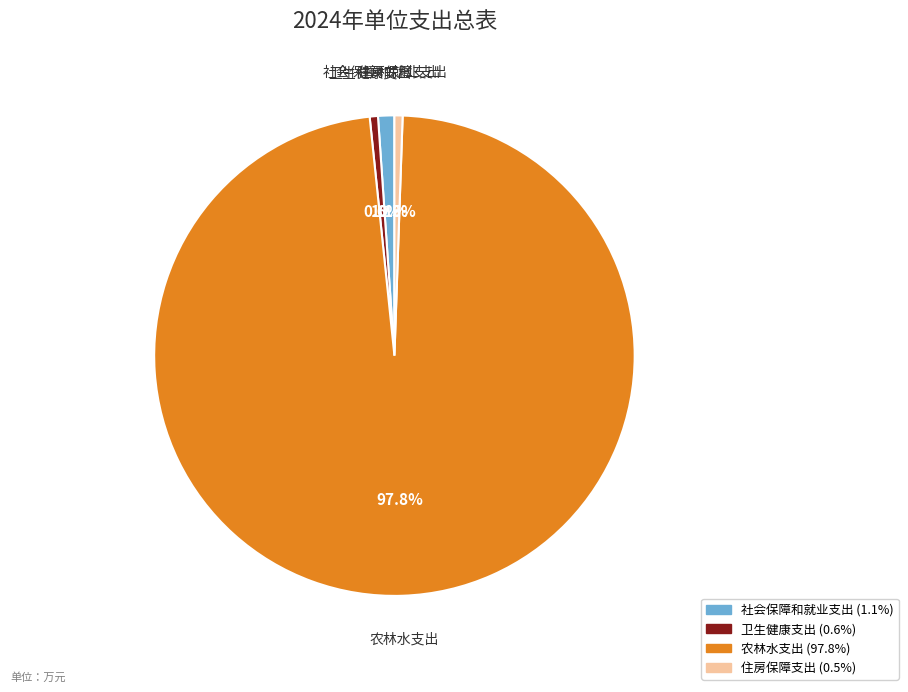

Does 社会保障和就业支出 represent more than half of the total?

No